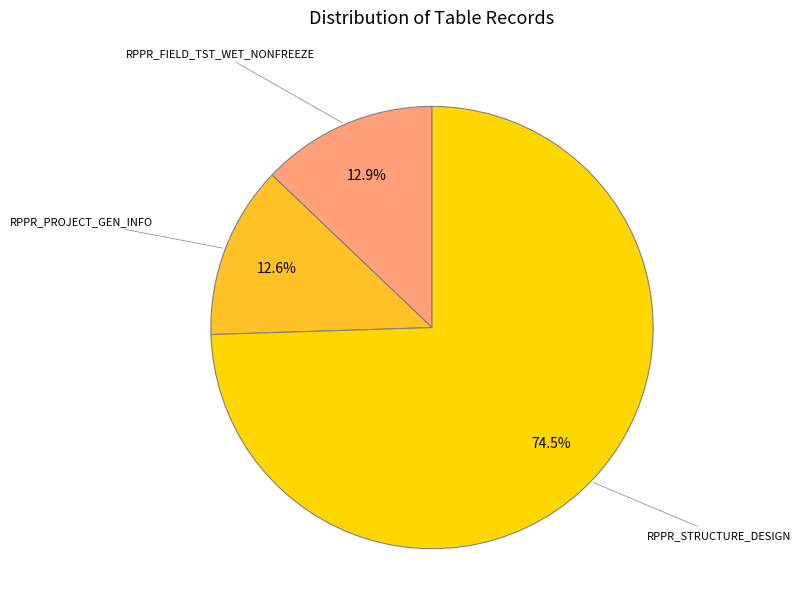

What is the ratio of the value at RPPR_STRUCTURE_DESIGN to the value at RPPR_PROJECT_GEN_INFO?

5.9